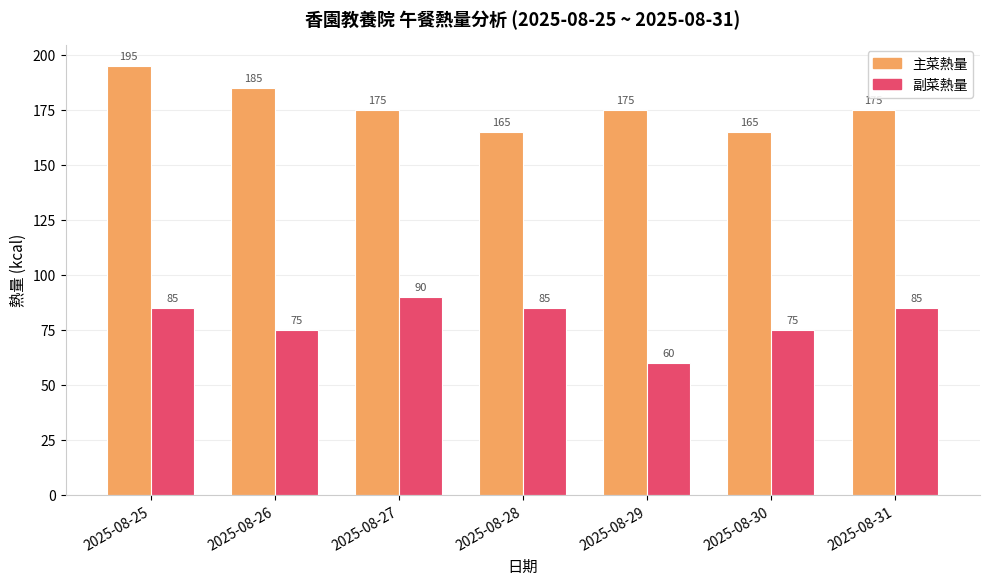

What is the difference between the highest and lowest values at 2025-08-30?

90